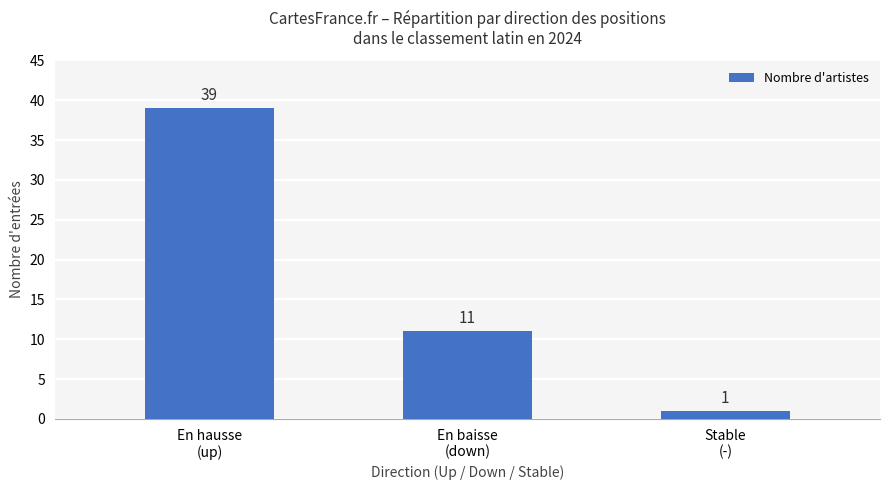

At which category does the chart reach its minimum across all series?

Stable
(-)